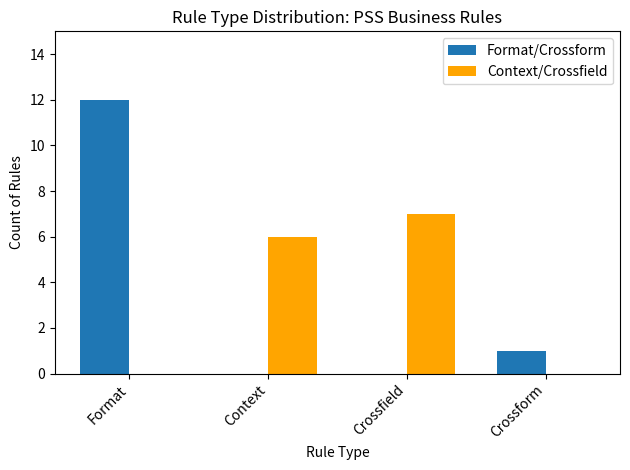

The Format/Crossform series shows 7 at Format. True or false?

False